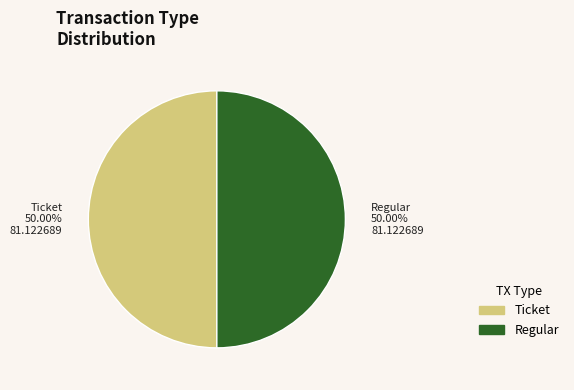

How many segments does this pie chart have?

2